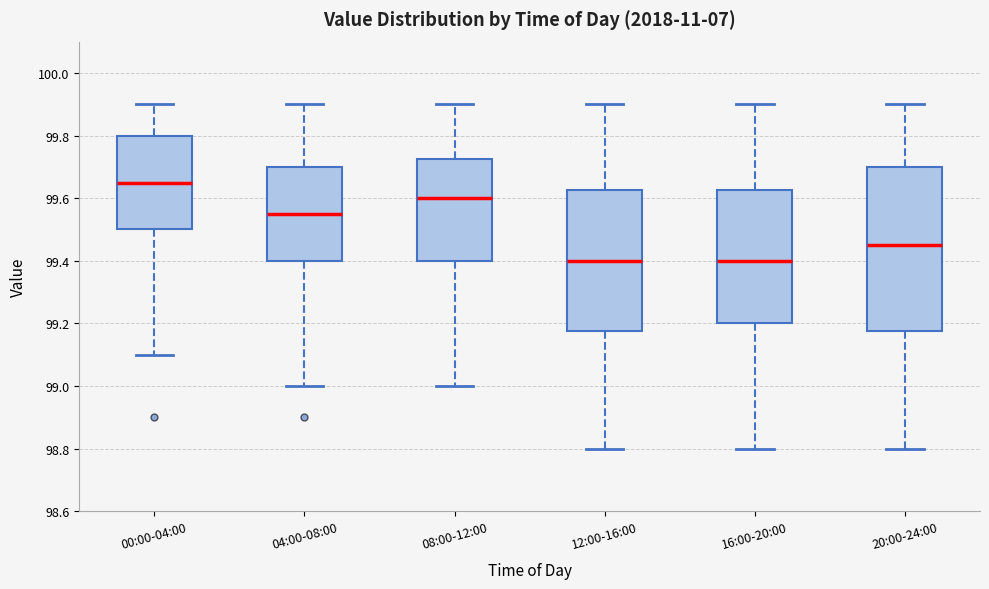

Where does the median line of the box for 12:00-16:00 sit on the y-axis? The values are not printed on the chart, so give them approximately, as read against the axis.

99.40